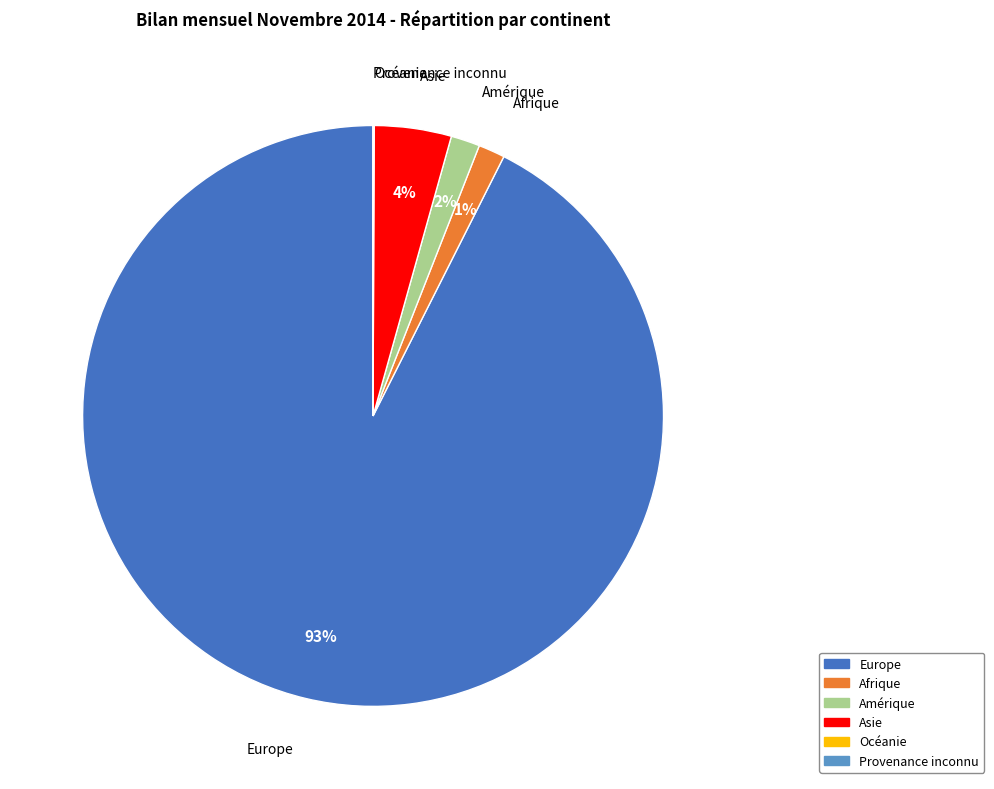

Which category has the biggest portion of the pie?

Europe